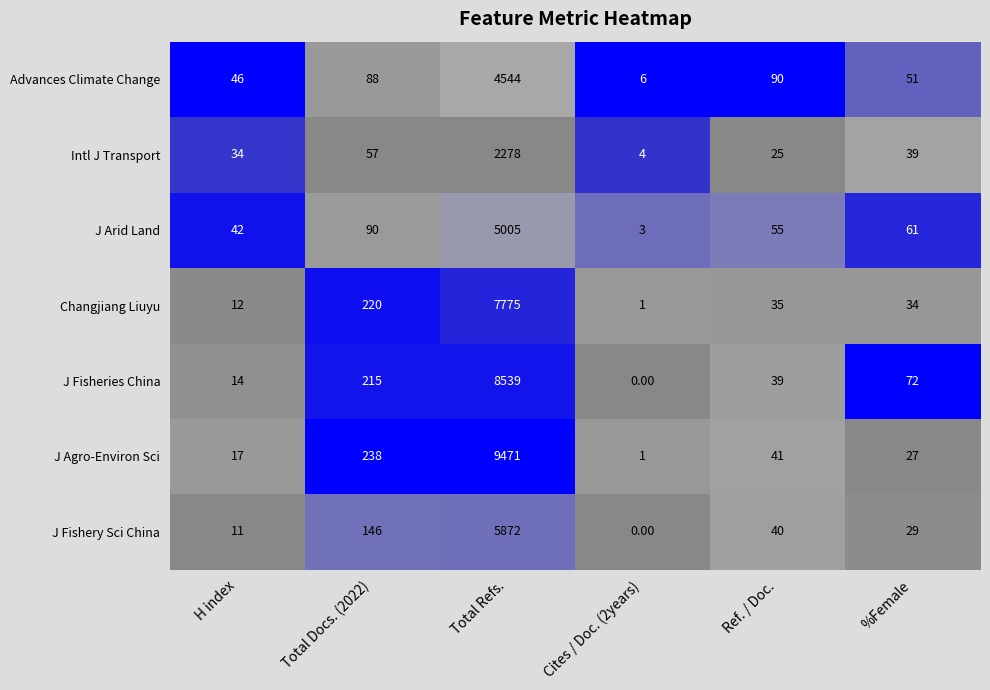

What is the spread (max minus min) of values at H index?

35